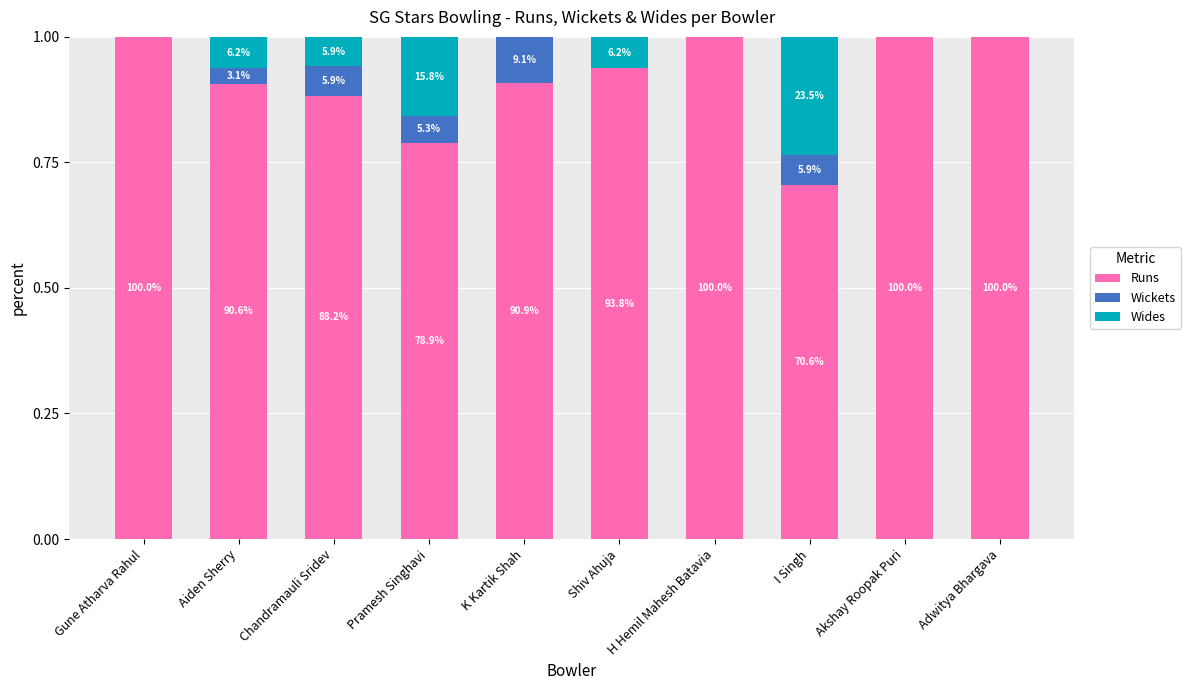

What are all the series names shown in the legend?

Runs, Wickets, Wides